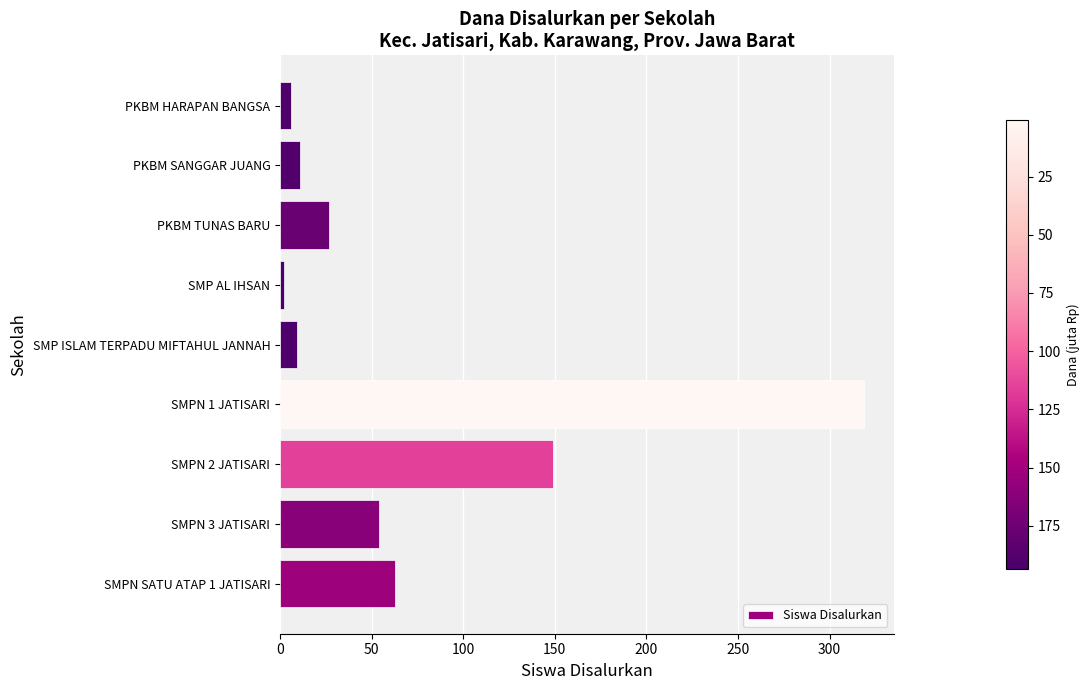

What is the average value?

71